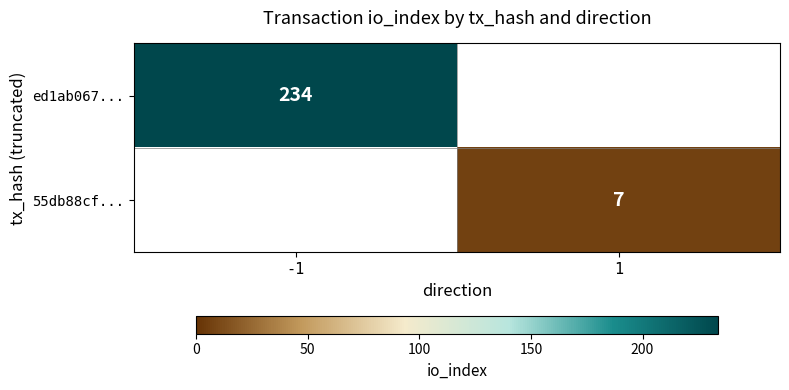

True or false: ed1ab067... has a value of 358 at -1.

False